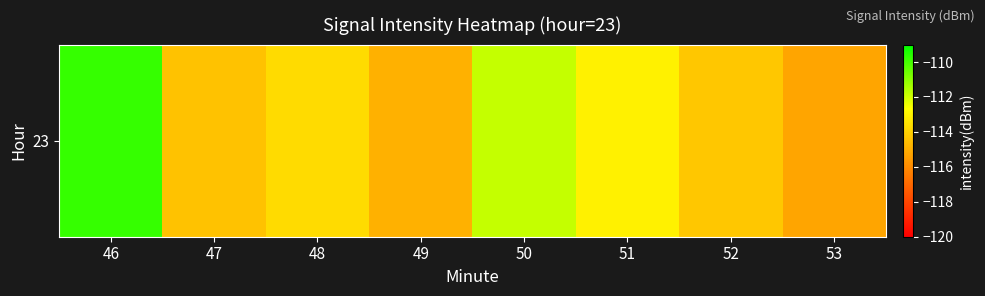

What is the change in value from 51 to 53?

-2.2